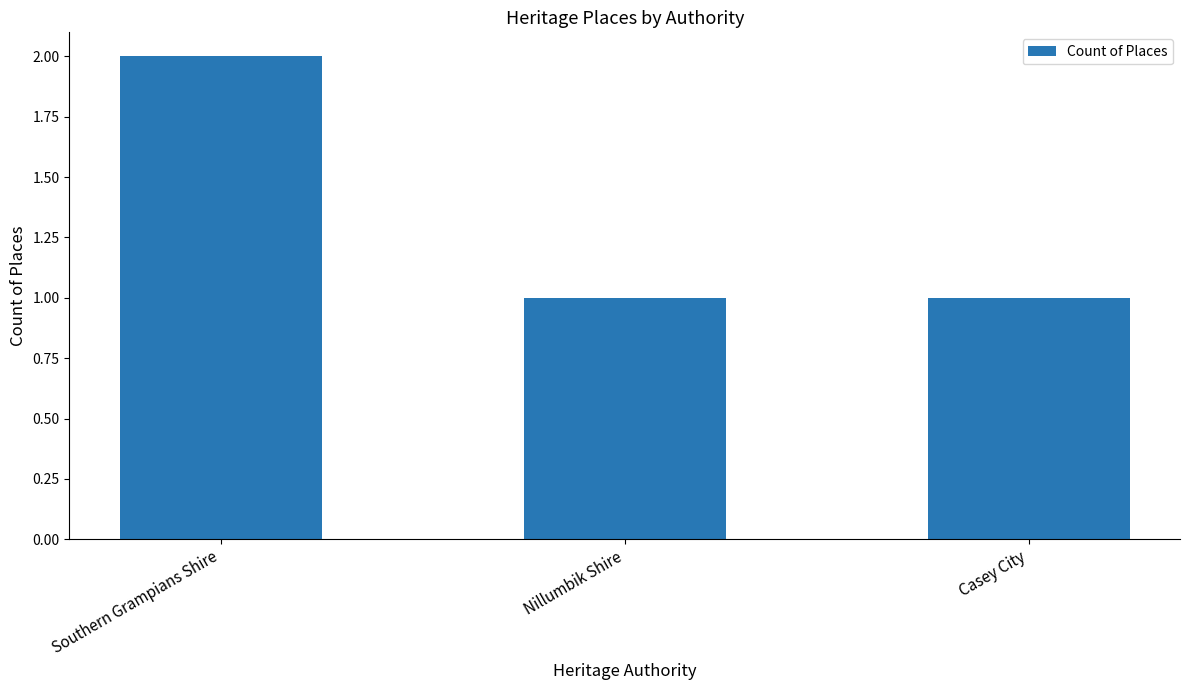

What is the minimum value shown in the chart?

1